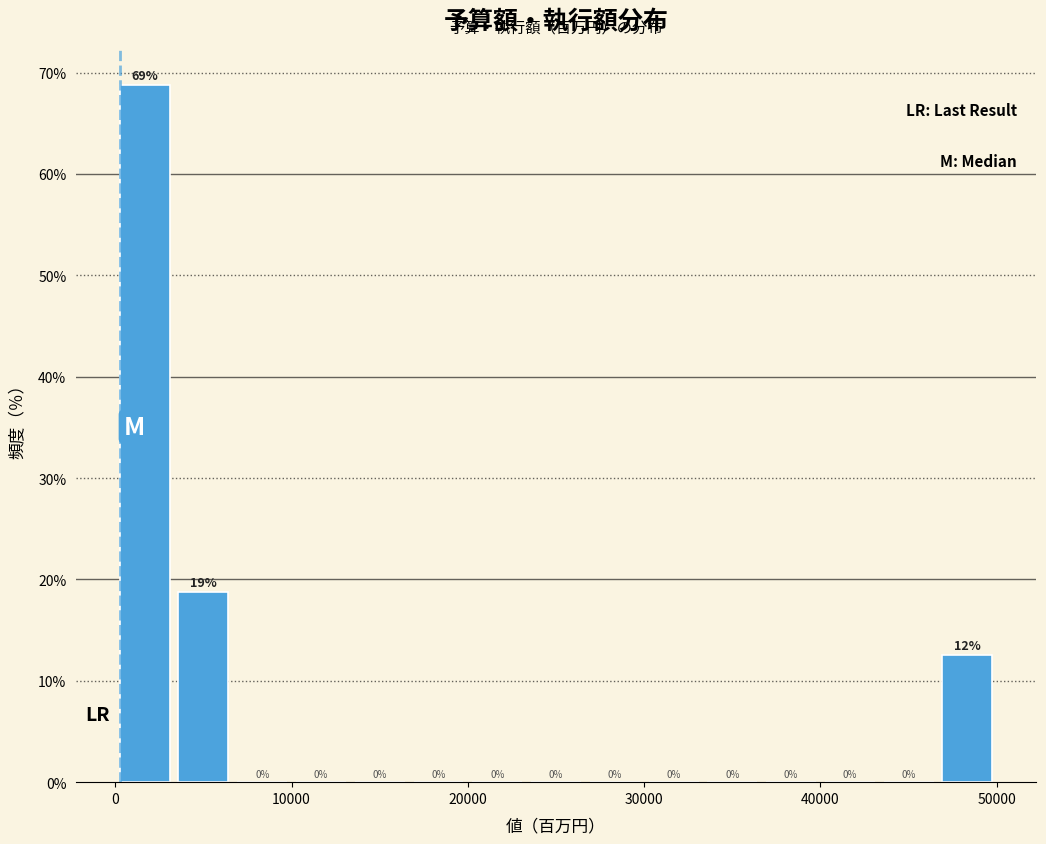

Read against the x-axis, roughly where is the centre of the tallest bar?

2000